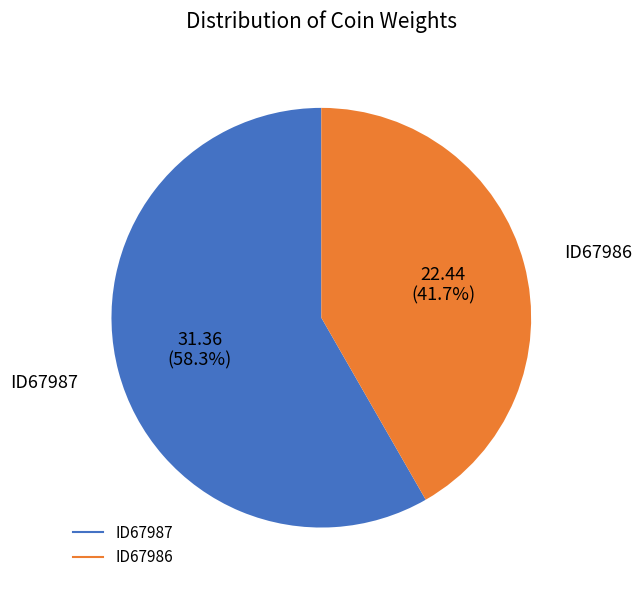

Rank the categories by value from lowest to highest.

ID67986, ID67987